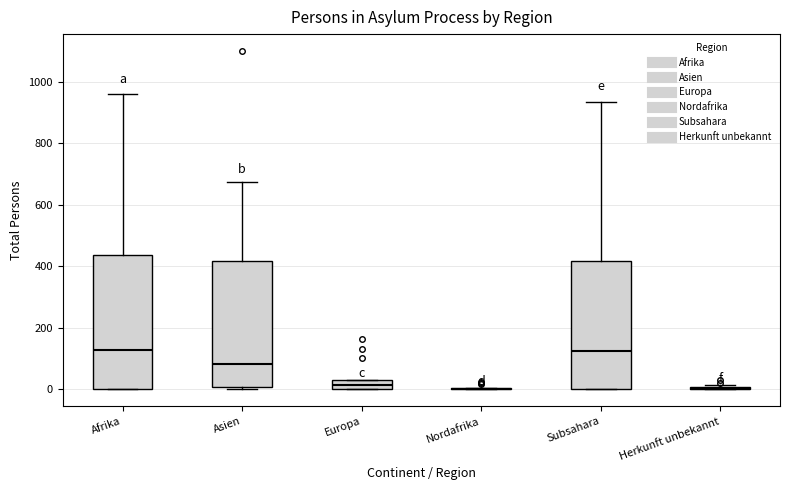

Where does the upper whisker of the box for Asien end on the y-axis? The values are not printed on the chart, so give them approximately, as read against the axis.

680